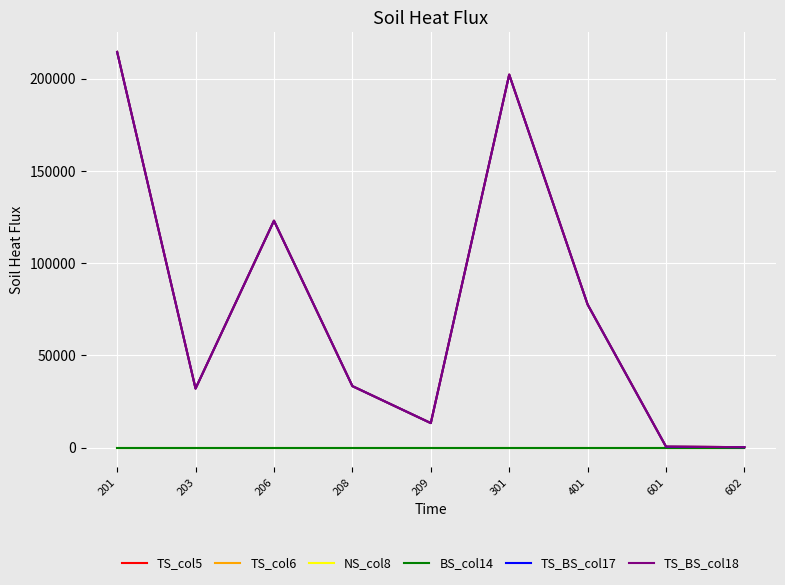

Reading right to left, what are all the values shown in this chart?

TS_col5: 243.9	511.2	77605.0	202260.0	13298.8	33359.6	123029.4	32024.9	214571.7
TS_col6: 243.9	511.2	77605.0	202260.0	13298.8	33359.6	123029.4	32024.9	214571.7
NS_col8: 0.0	0.0	0.0	0.0	0.0	0.0	0.0	0.0	0.0
BS_col14: 0.0	0.0	0.0	0.0	0.0	0.0	0.0	0.0	0.0
TS_BS_col17: 243.9	511.2	77605.0	202260.0	13298.8	33359.6	123029.4	32024.9	214571.7
TS_BS_col18: 243.9	511.2	77605.0	202260.0	13298.8	33359.6	123029.4	32024.9	214571.7